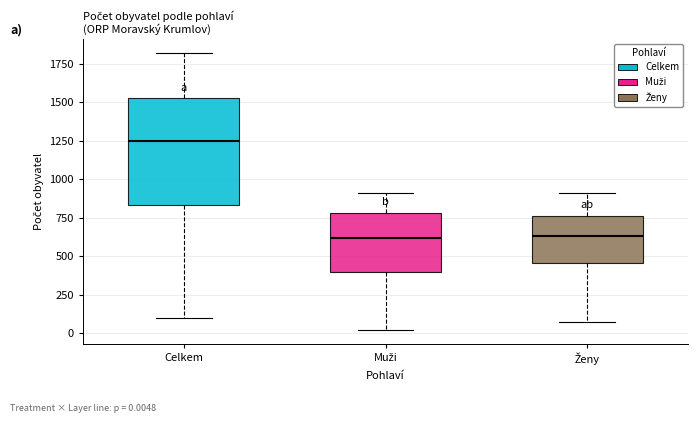

Reading left to right, transcribe this box plot: for each box, give where its median line is, the range the box spans, and where its two whiskers end, as read against the y-axis. The values are not printed on the chart, so give them approximately, as read against the axis.

Celkem: median 1250, box 850 to 1550, whiskers 100 to 1800
Muži: median 600, box 400 to 800, whiskers 0 to 900
Ženy: median 650, box 450 to 750, whiskers 50 to 900